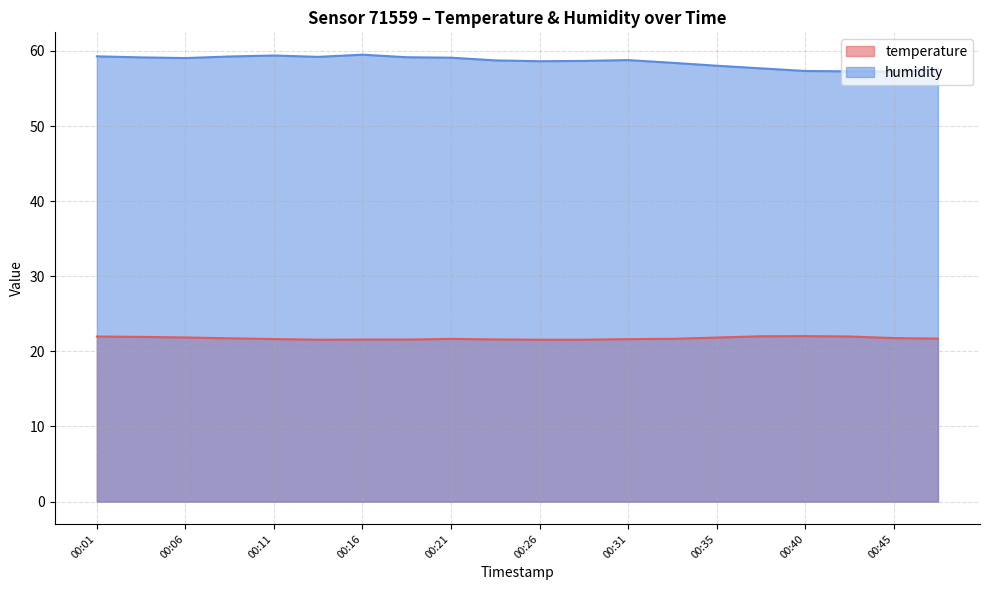

At 00:18, list the series in order from smallest to largest.

temperature, humidity